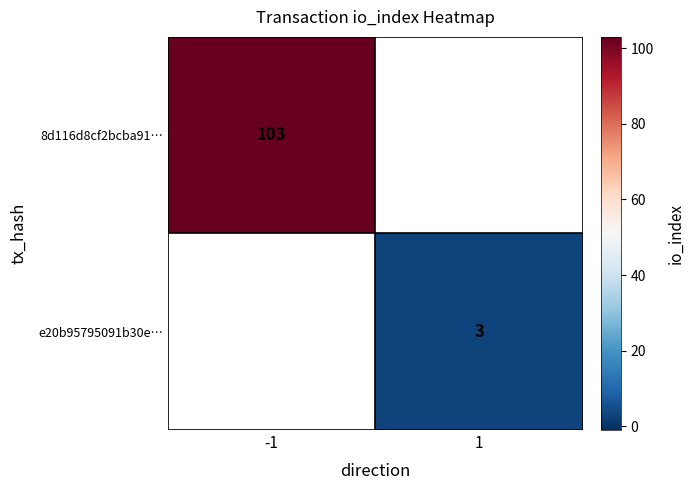

How many categories are shown in the chart?

2